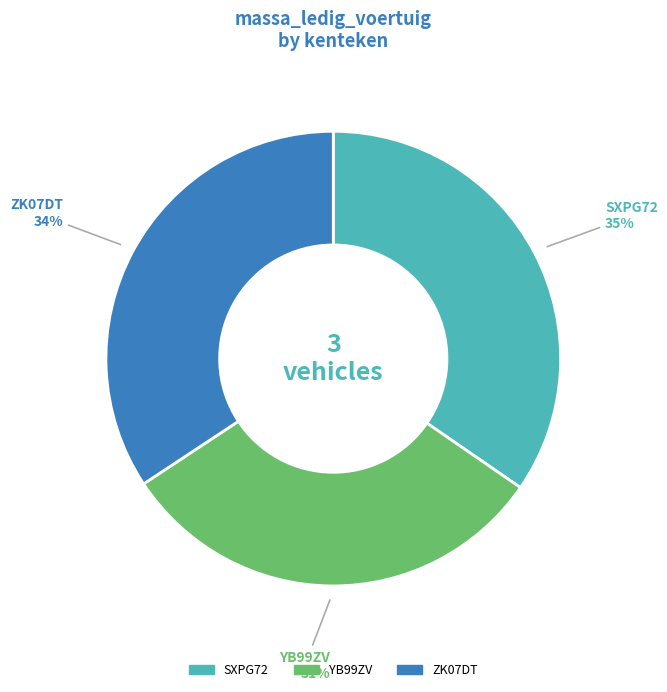

How many slices are in this pie chart?

3